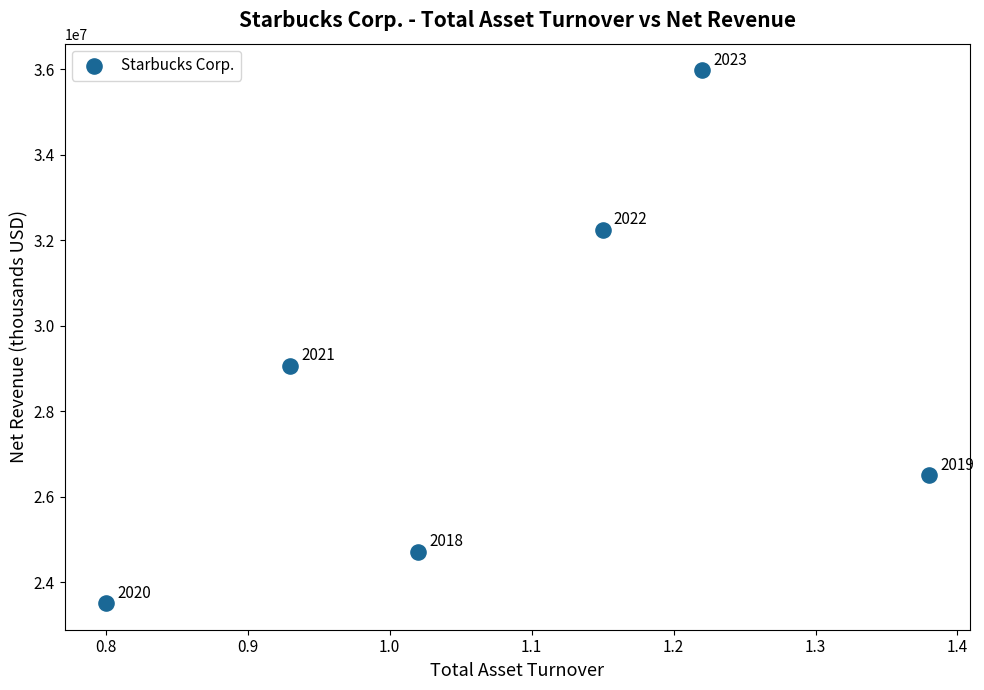

What is the range of Y values (max minus min)?

12457600